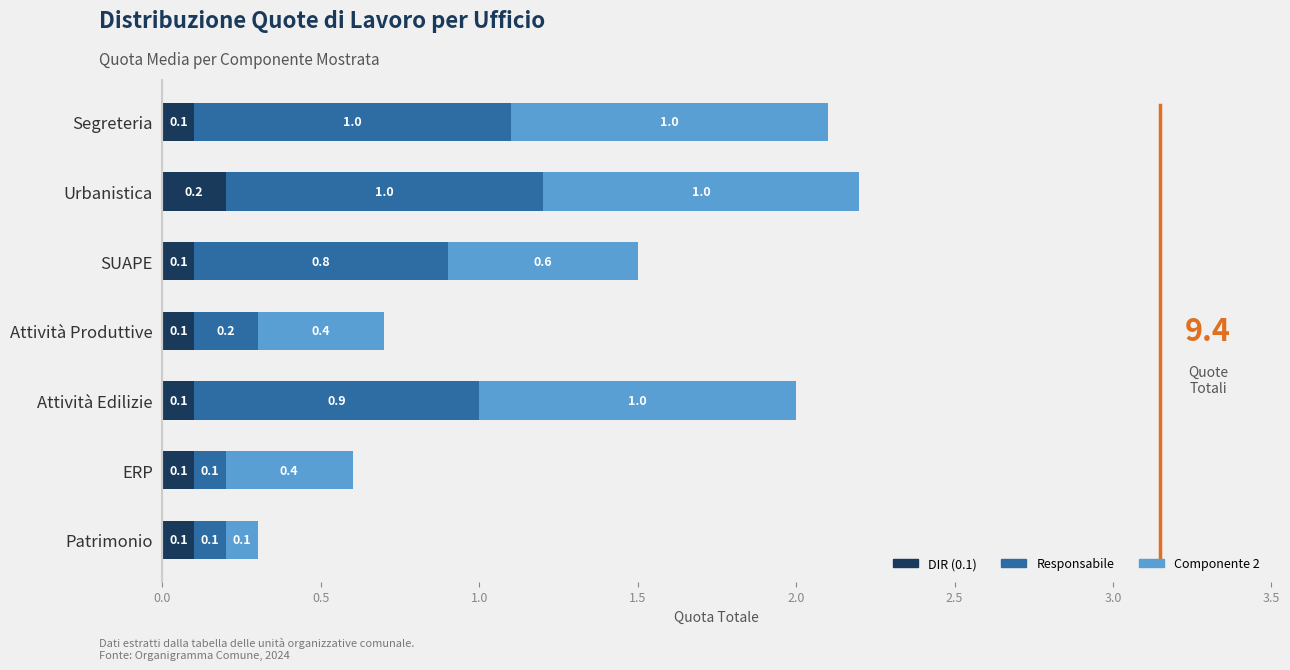

The DIR (0.1) series shows 0.1 at Attività Produttive. True or false?

True